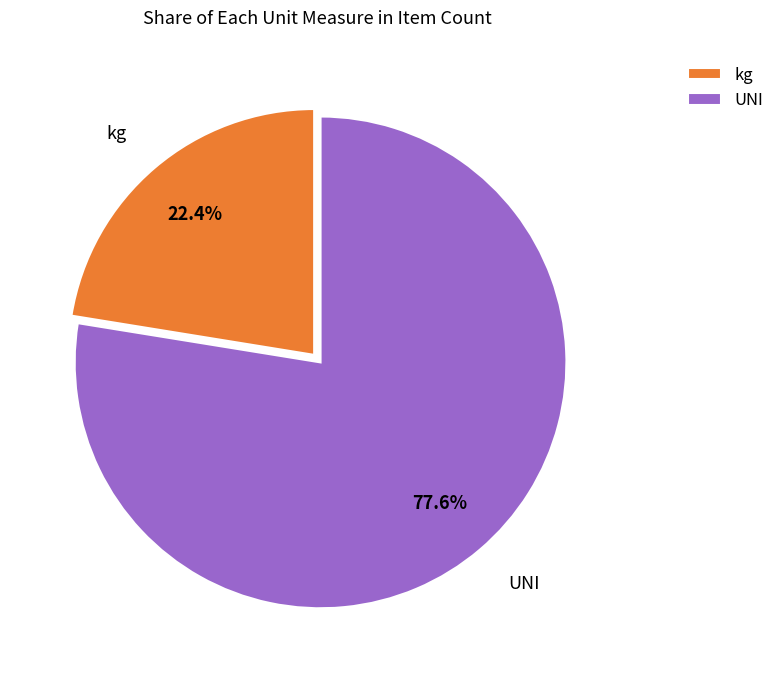

What percentage is the UNI slice, to the nearest percent?

78%